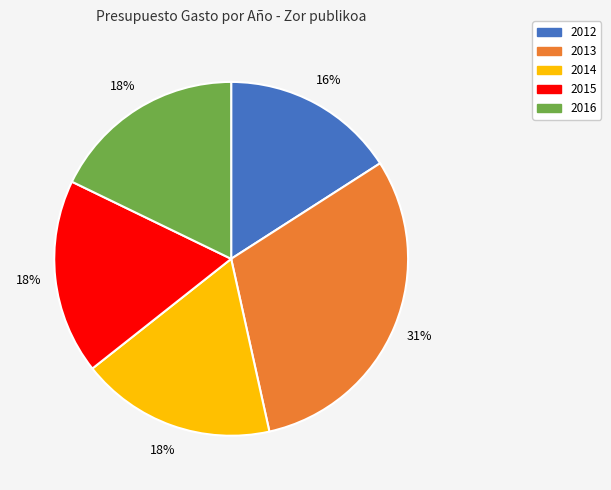

To the nearest percent, what is the difference between the largest and smallest slice percentages?

15%